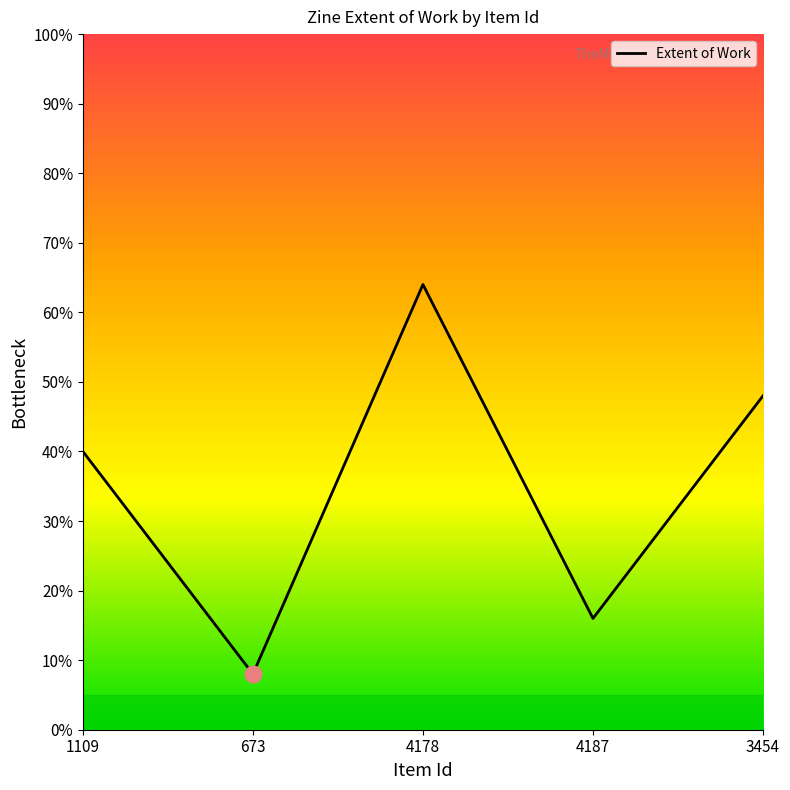

Is it true that the value at 4187 is 16?

True